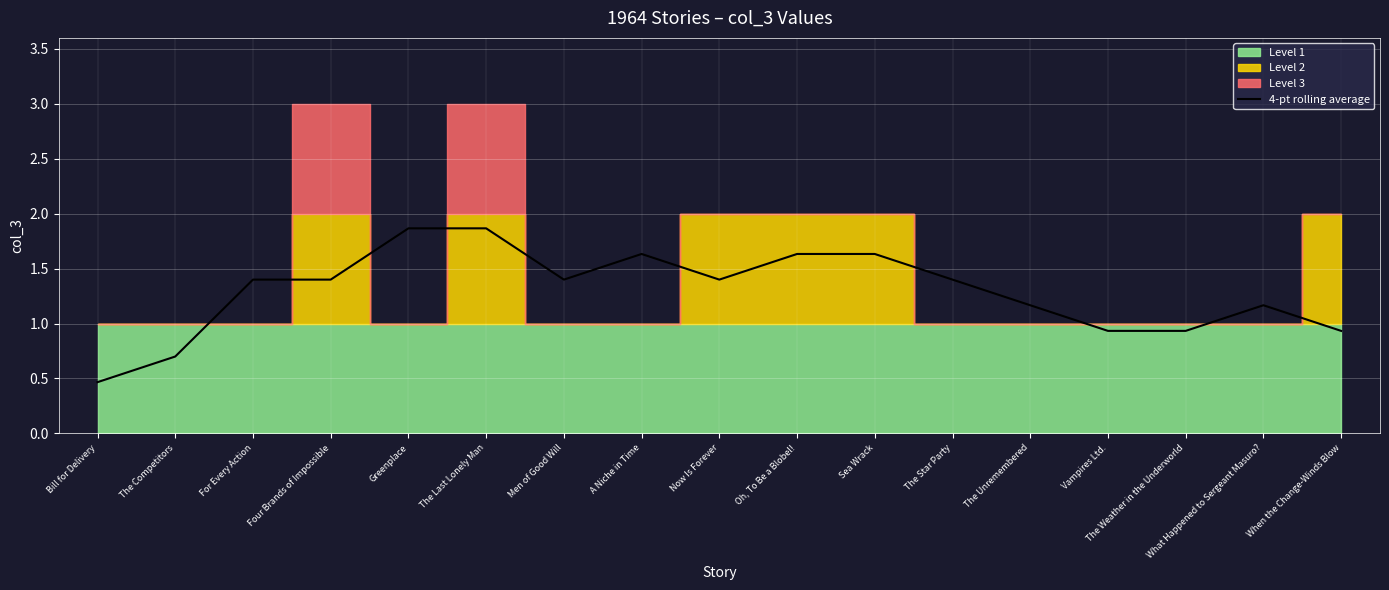

Rank the categories by value from lowest to highest.

Bill for Delivery, The Competitors, Vampires Ltd., The Weather in the Underworld, When the Change-Winds Blow, The Unremembered, What Happened to Sergeant Masuro?, For Every Action, Four Brands of Impossible, Men of Good Will, Now Is Forever, The Star Party, A Niche in Time, Oh, To Be a Blobel!, Sea Wrack, Greenplace, The Last Lonely Man